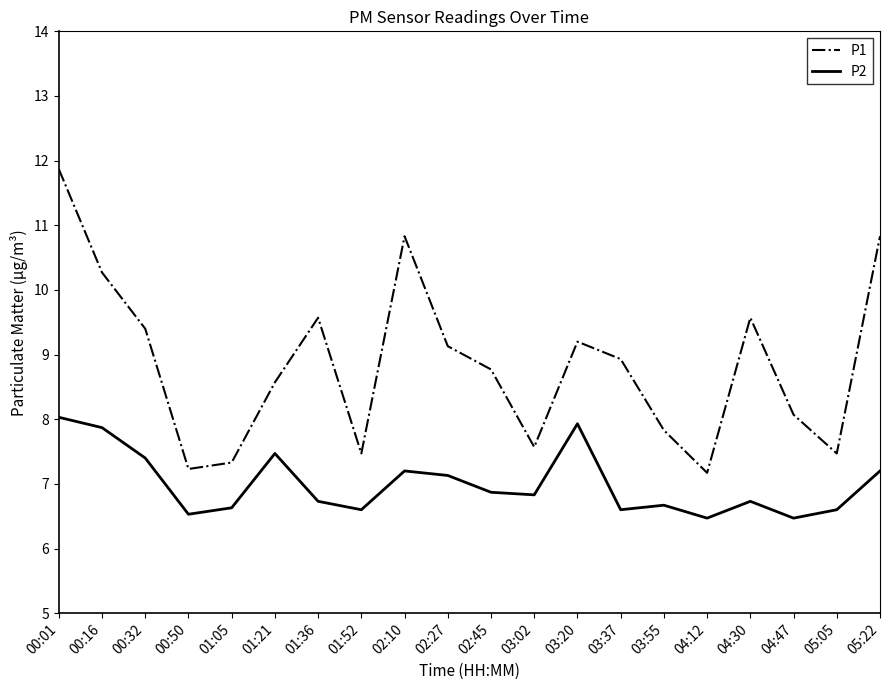

Does the chart display data point markers on the line(s)?

No